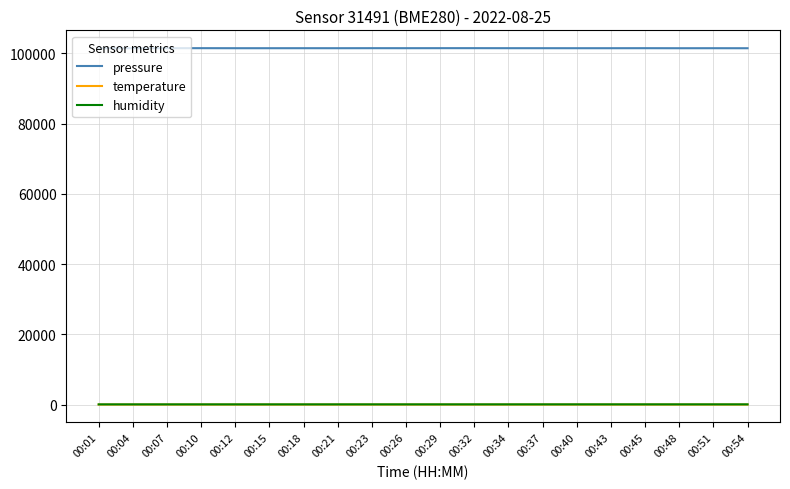

What is the minimum value for pressure?

101456.6